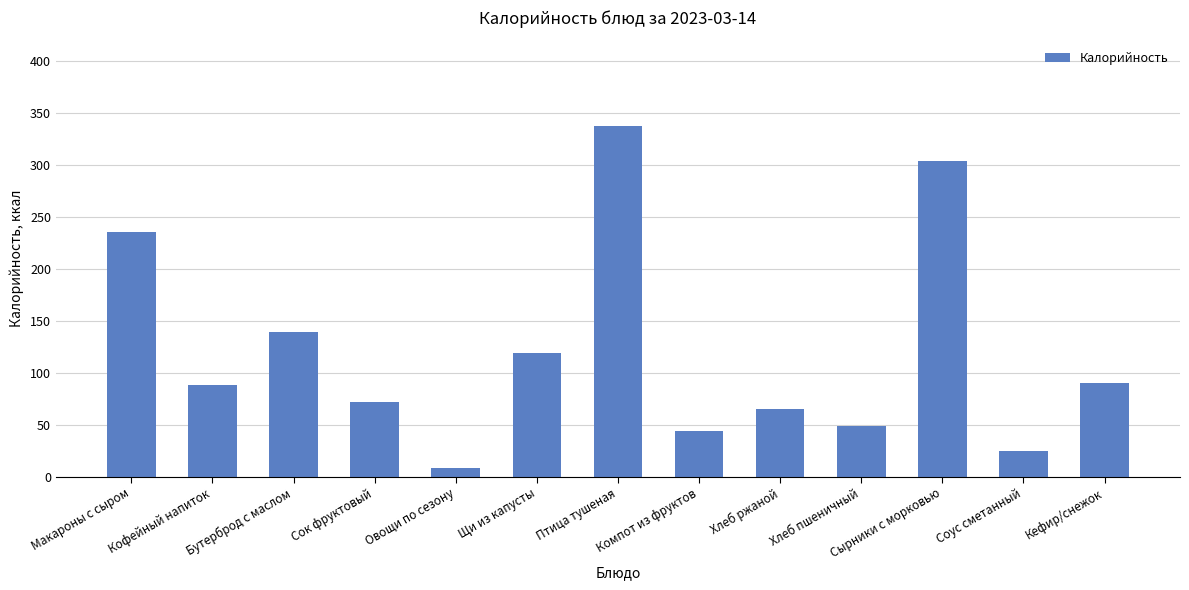

What is the average value?

121.2